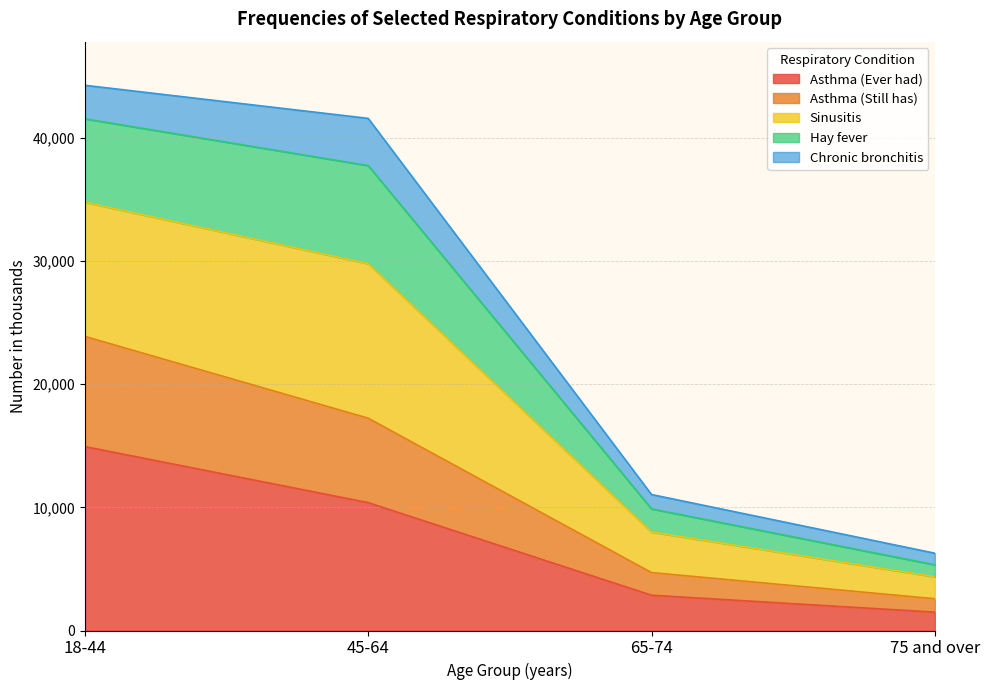

What is the difference between the highest and lowest values at 75 and over?

4786